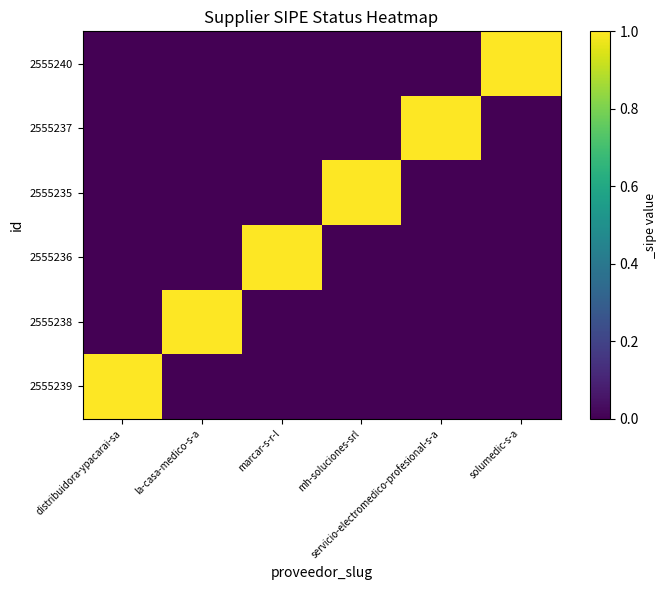

How many series are shown in this chart?

6